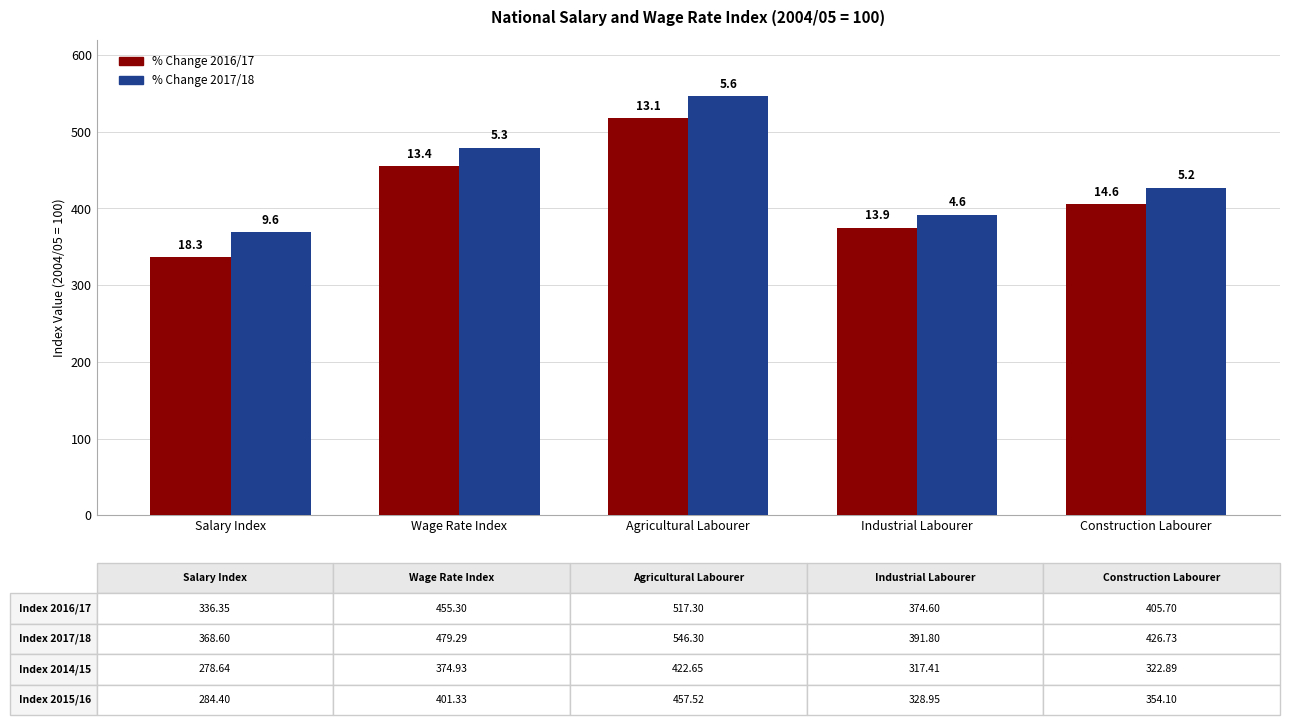

Reading left to right, list all the values displayed in this chart.

% Change 2016/17: Salary Index=336.4	Wage Rate Index=455.3	Agricultural Labourer=517.3	Industrial Labourer=374.6	Construction Labourer=405.7
% Change 2017/18: Salary Index=368.6	Wage Rate Index=479.3	Agricultural Labourer=546.3	Industrial Labourer=391.8	Construction Labourer=426.7